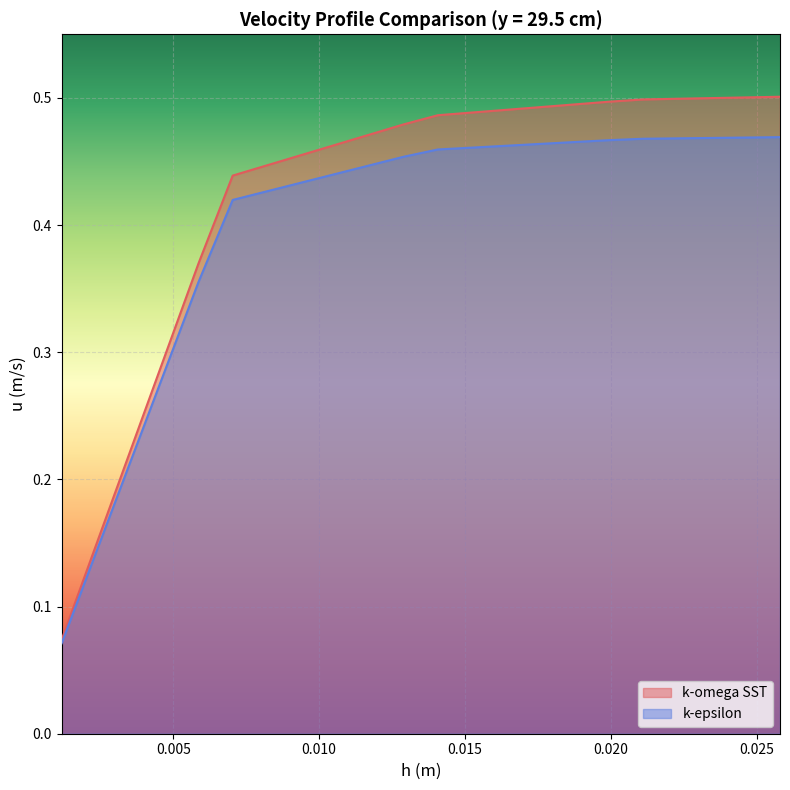

Reading left to right, extract all data points from this chart.

k-omega SST: 0.1	0.1	0.2	0.3	0.4	0.4	0.4	0.5	0.5	0.5	0.5	0.5	0.5	0.5	0.5	0.5	0.5	0.5	0.5	0.5	0.5	0.5
k-epsilon: 0.1	0.1	0.2	0.3	0.4	0.4	0.4	0.4	0.4	0.4	0.5	0.5	0.5	0.5	0.5	0.5	0.5	0.5	0.5	0.5	0.5	0.5